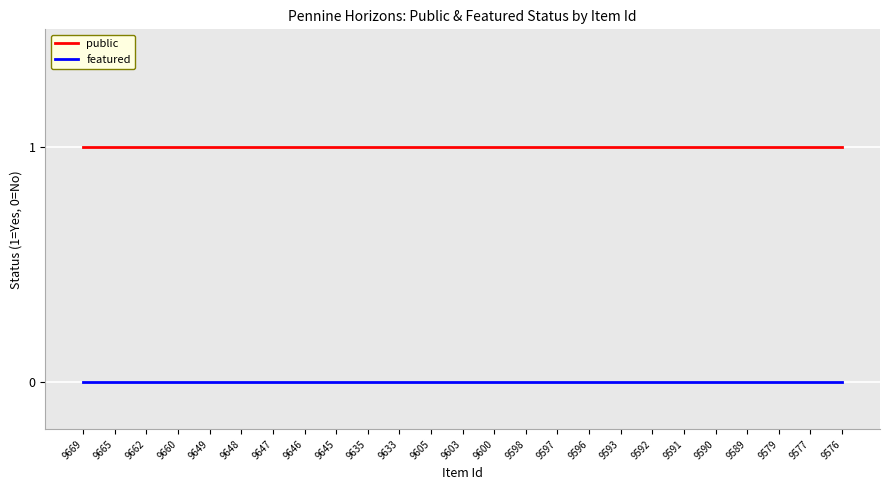

Rank the series by their average value, from lowest to highest.

featured, public